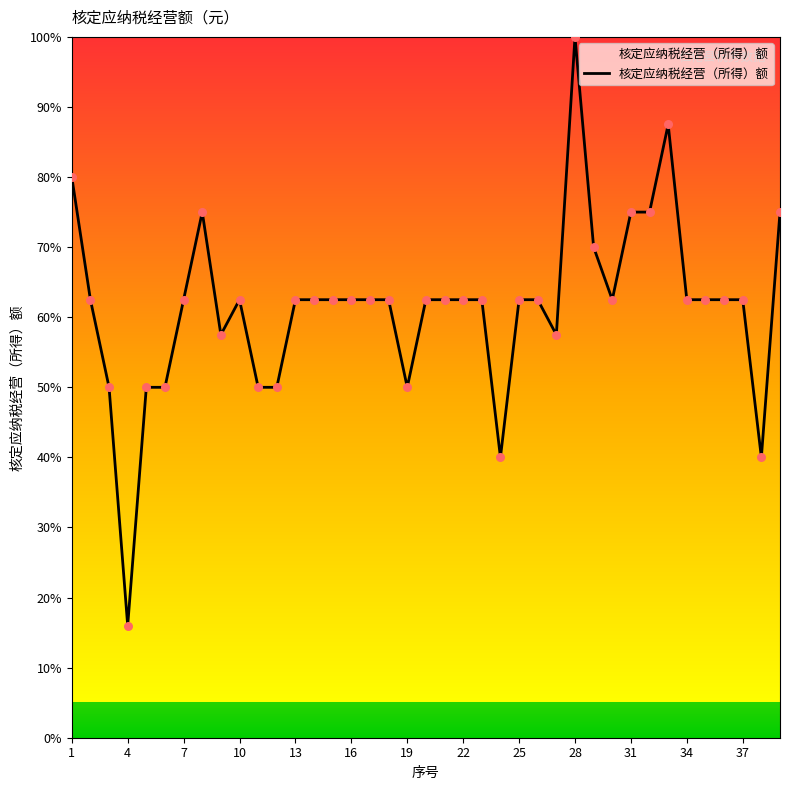

What is the difference between the maximum and minimum values?

84.0